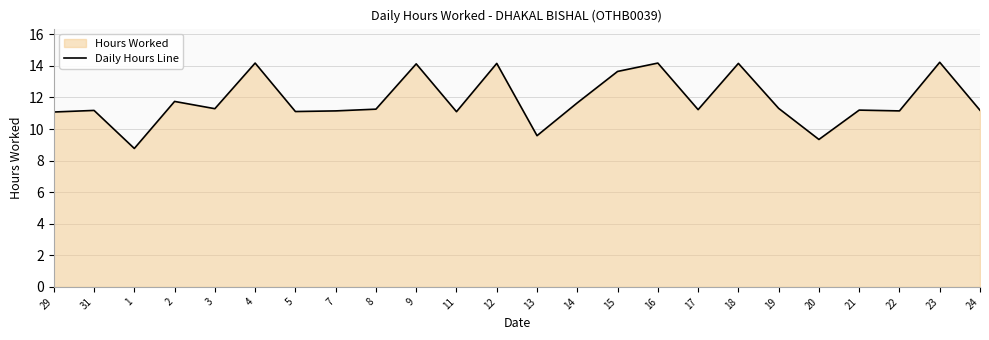

How many interior local valleys (lower than both neighbors) does the data have?

8